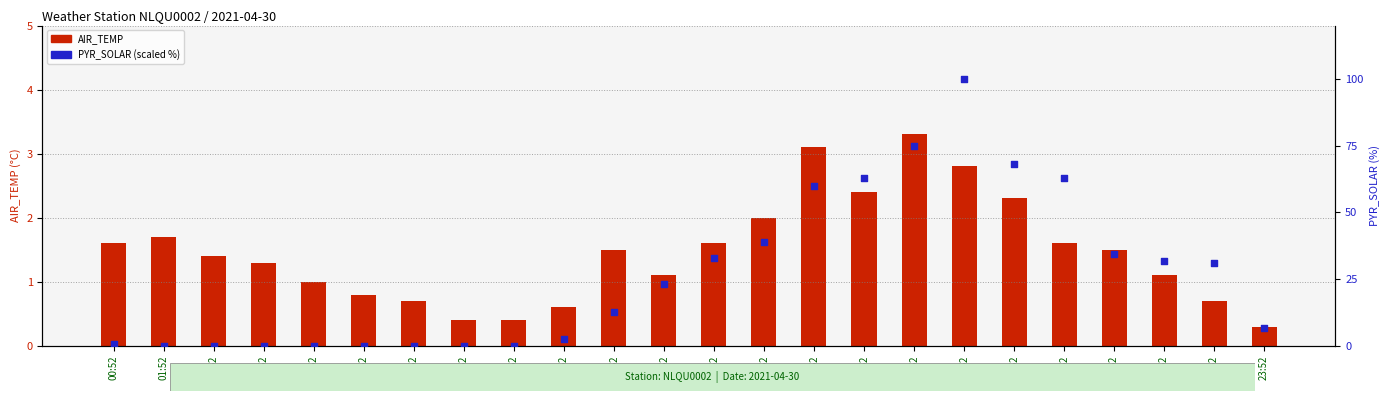

What are all the series names shown in the legend?

AIR_TEMP, PYR_SOLAR (scaled %)